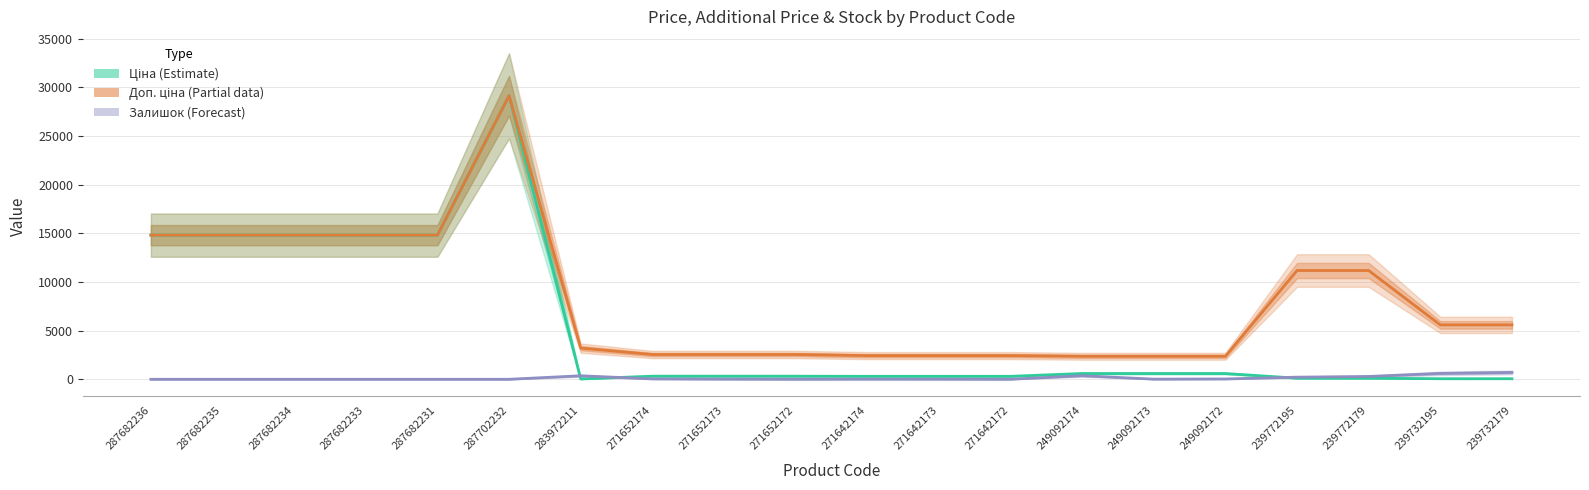

In Доп. ціна (Partial), how many points are higher than both neighbors (excluding endpoints)?

1